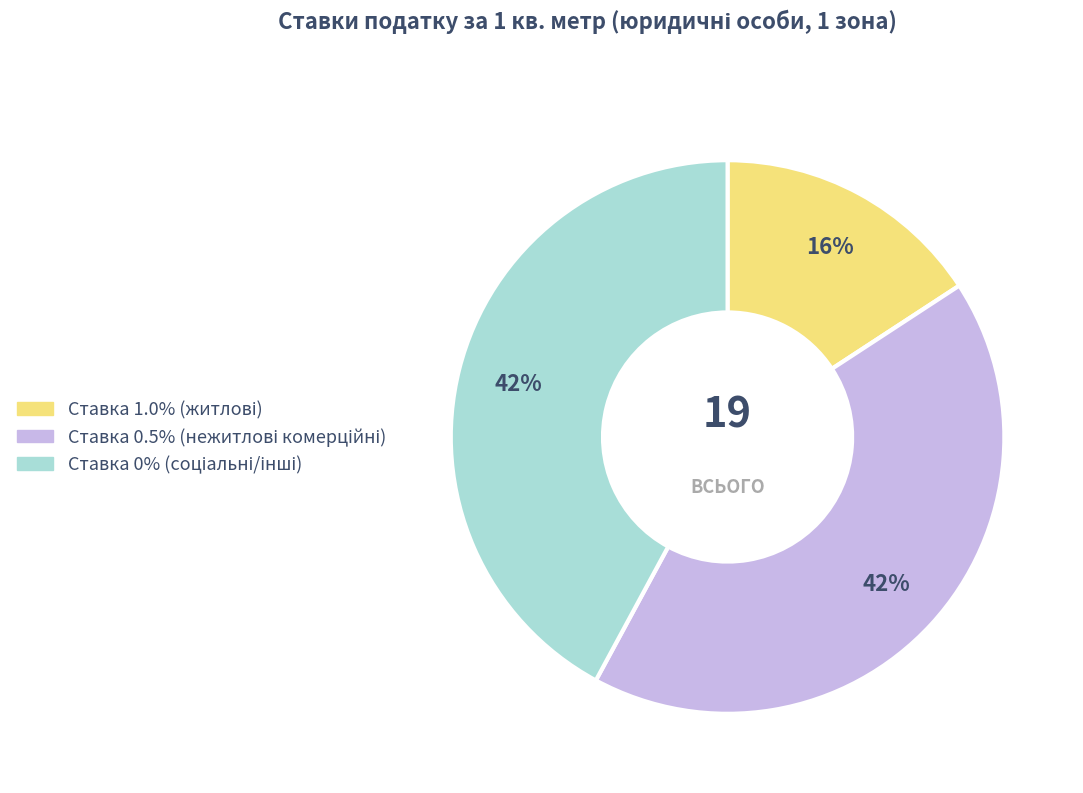

To the nearest percent, what is the average slice percentage?

33%